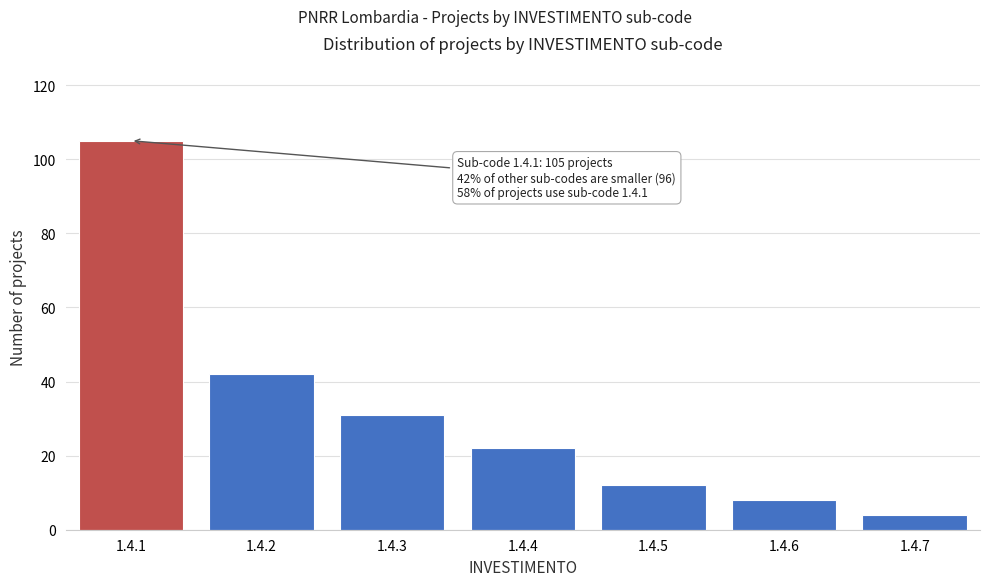

Reading left to right, extract all data points from this chart.

105	42	31	22	12	8	4